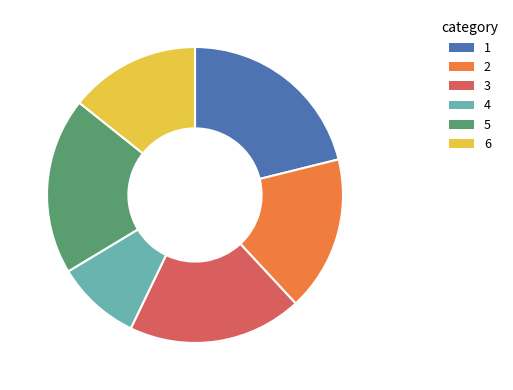

What is the smallest slice in the pie chart?

4